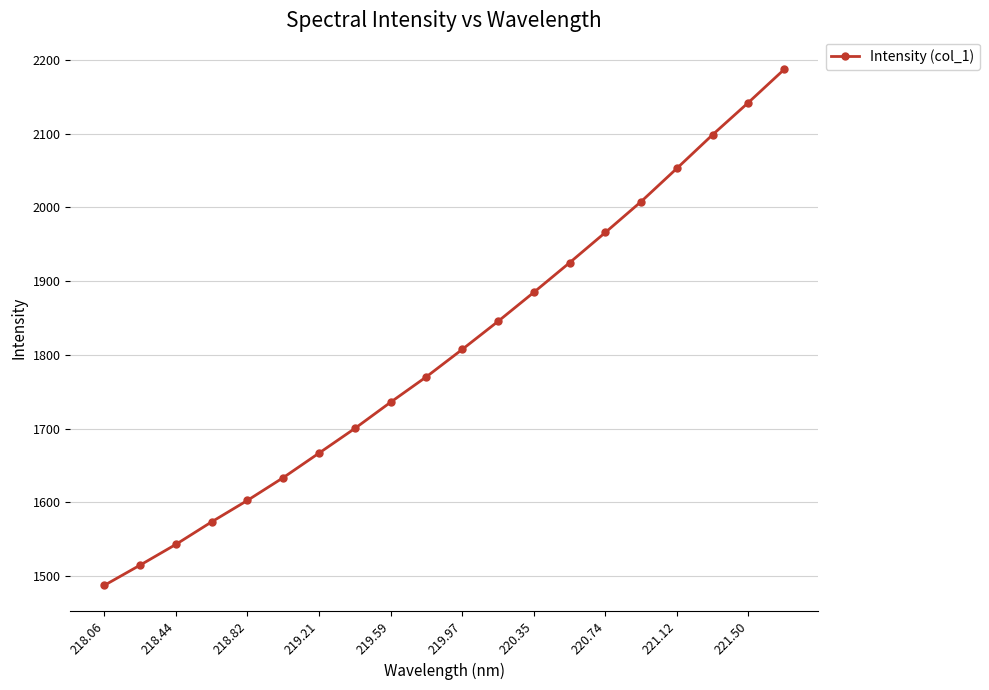

What is the difference between the maximum and second lowest values?

672.6